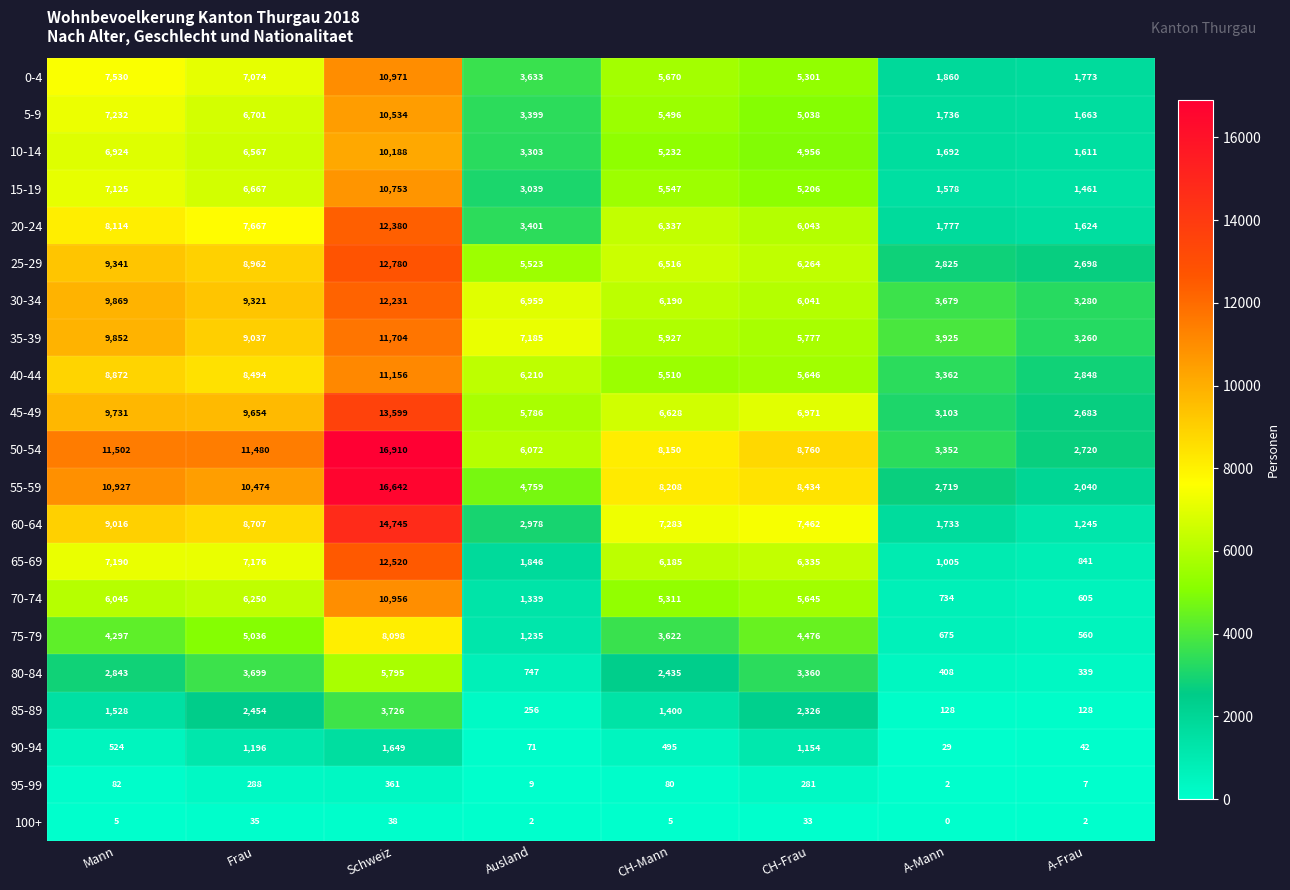

Which category has the highest value in the 100+ series?

Schweiz